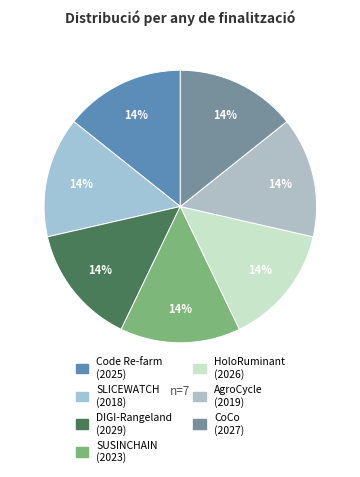

To the nearest percent, what is the average slice percentage?

14%